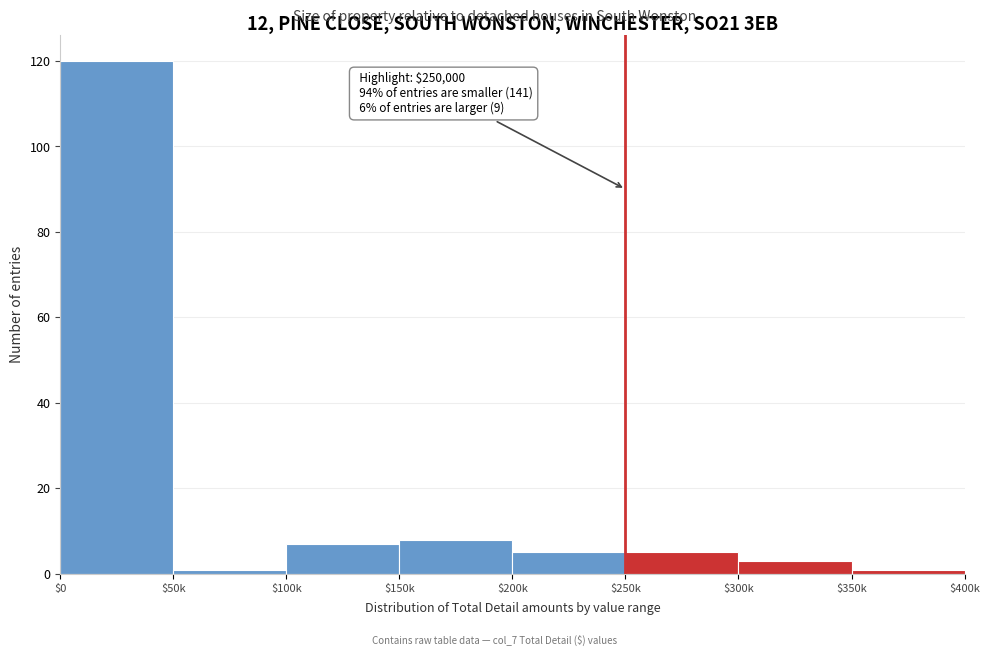

What is the label of the 2nd bar from the right?

$300k